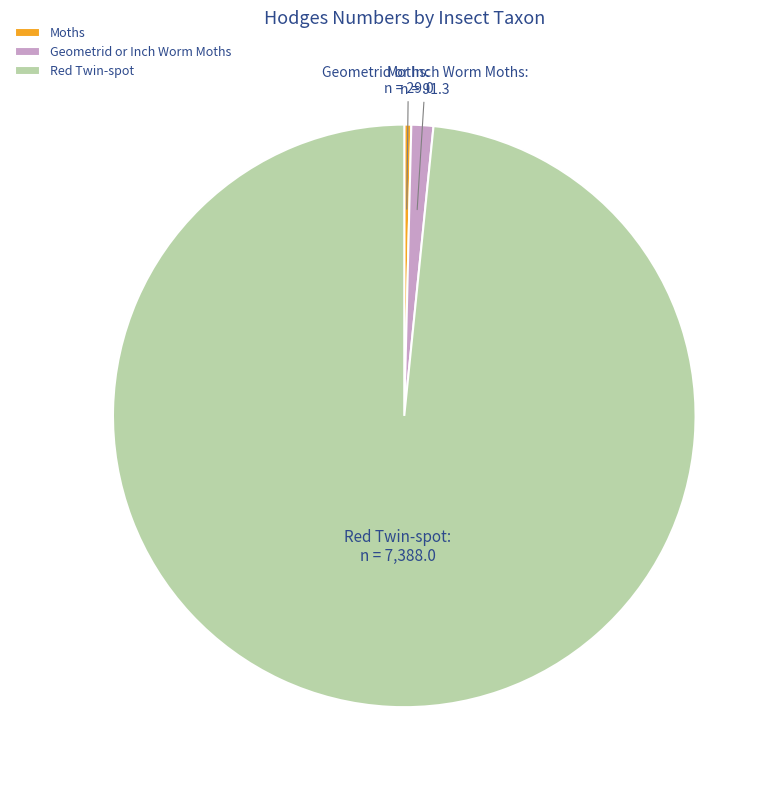

True or false: Geometrid or Inch Worm Moths accounts for 11% of the total.

False